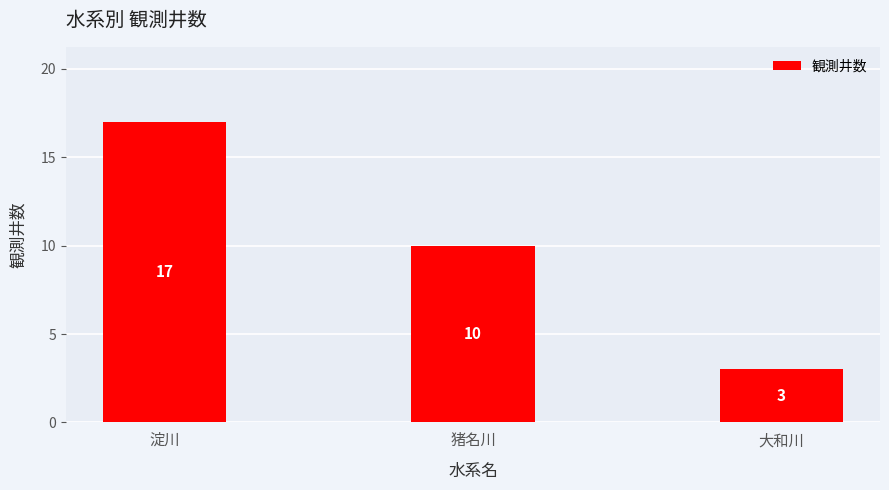

True or false: the data shows 11 at 淀川.

False